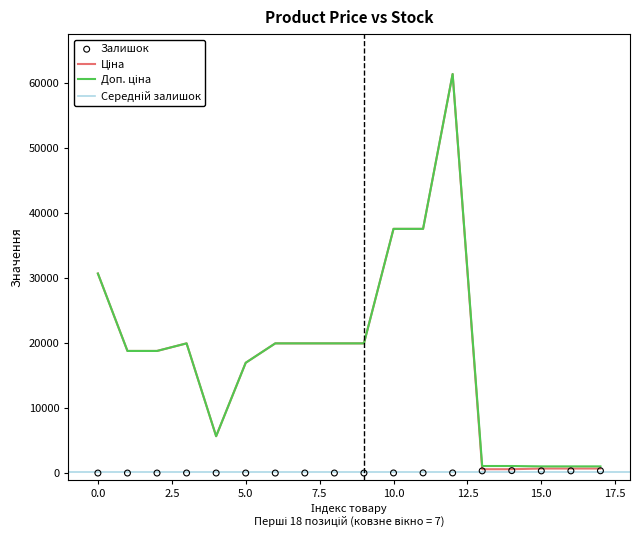

Which series contains the highest Y value?

Ціна